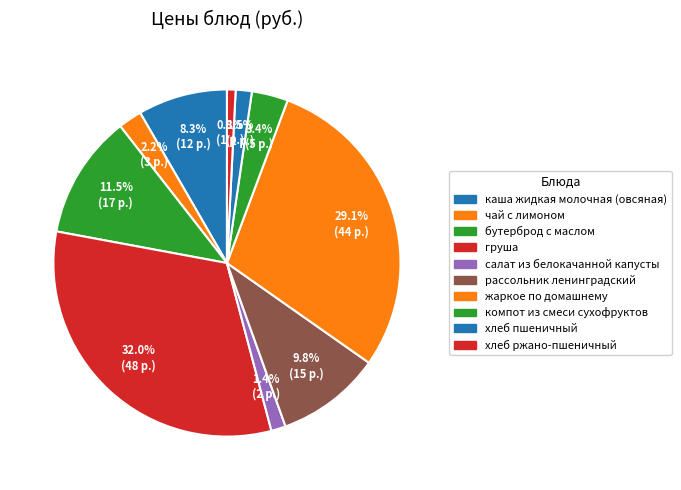

Approximately how many times larger is the value at хлеб ржано-пшеничный compared to хлеб пшеничный?

0.5